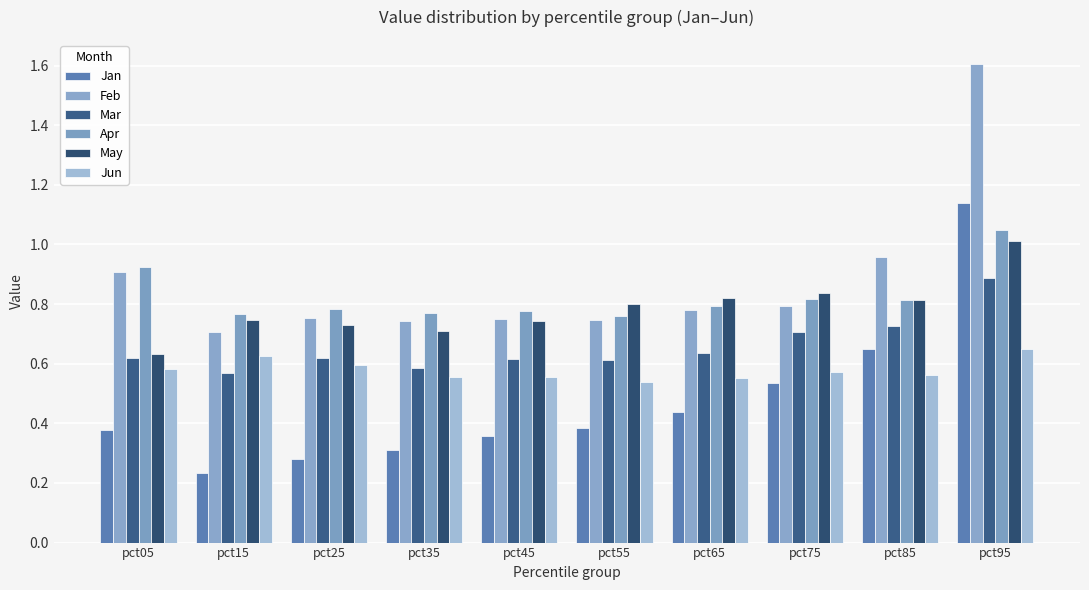

What is the difference between the maximum and second lowest values in the Mar series?

0.3